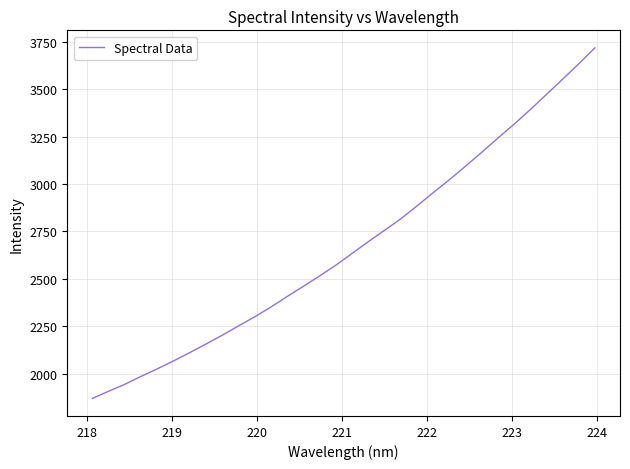

What is the smallest value displayed?

1868.7